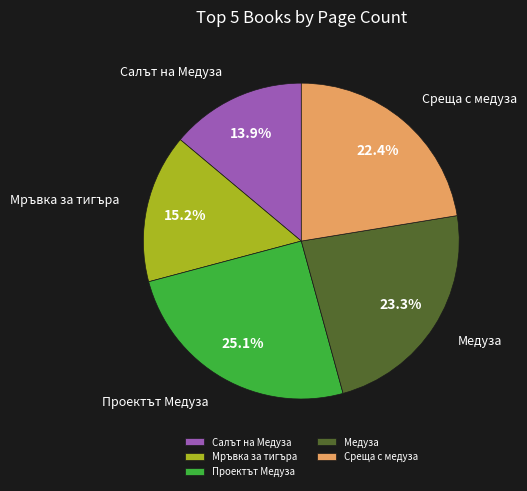

Which category has the smallest portion of the pie?

Салът на Медуза